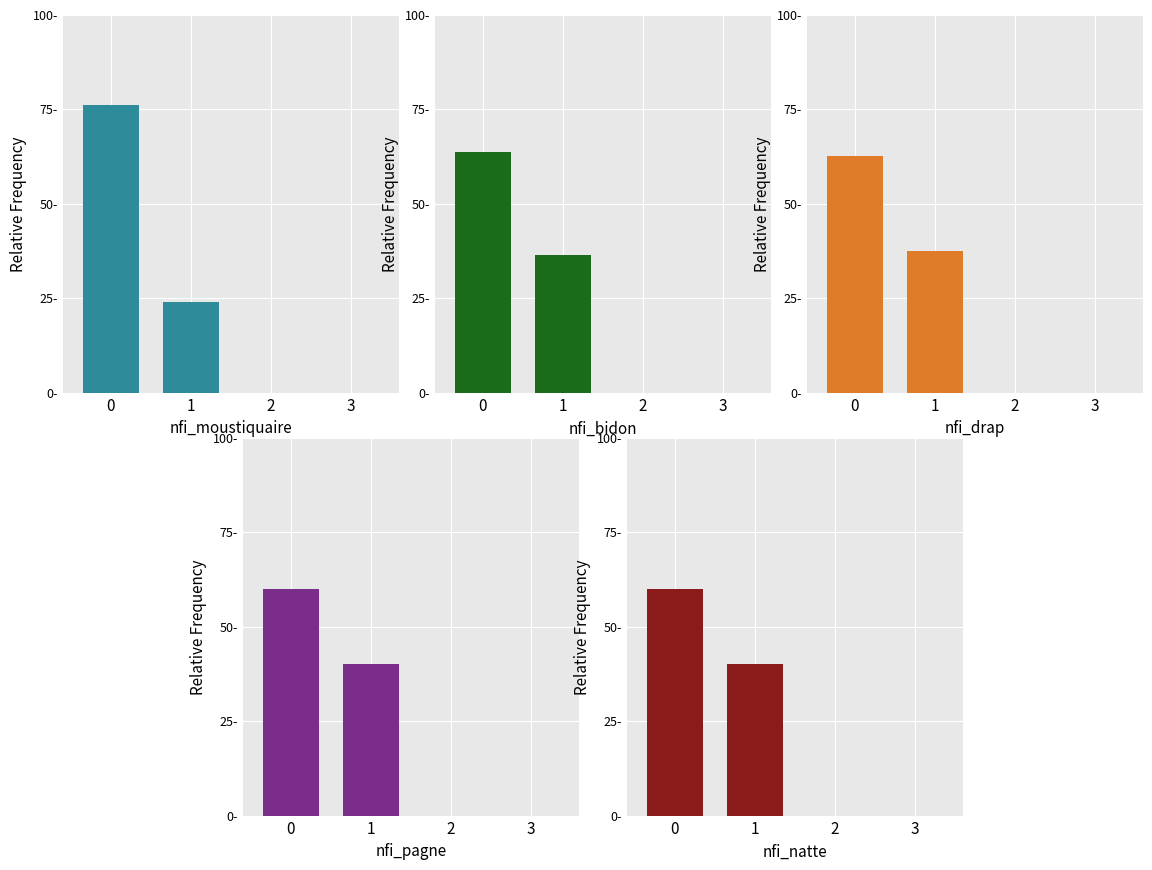

True or false: nfi_natte has a value of 0.0 at 2.

True